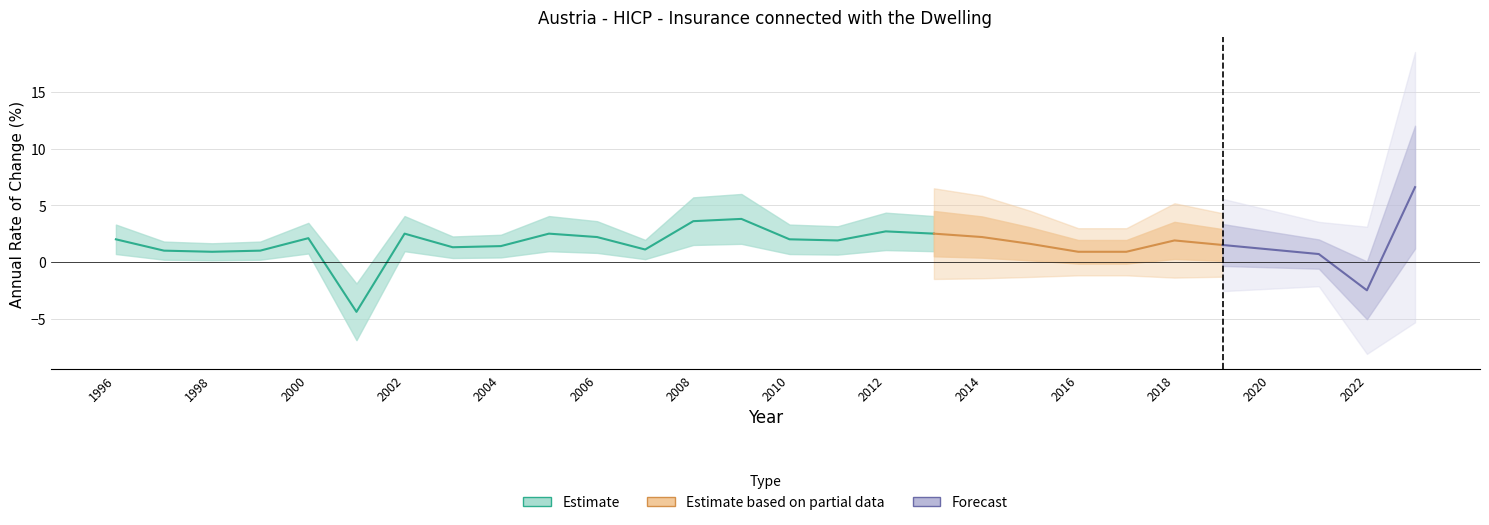

Rank the categories by value from highest to lowest.

2023, 2009, 2008, 2012, 2002, 2005, 2013, 2006, 2014, 2000, 1996, 2010, 2011, 2018, 2015, 2019, 2004, 2003, 2007, 2020, 1997, 1999, 1998, 2016, 2017, 2021, 2022, 2001